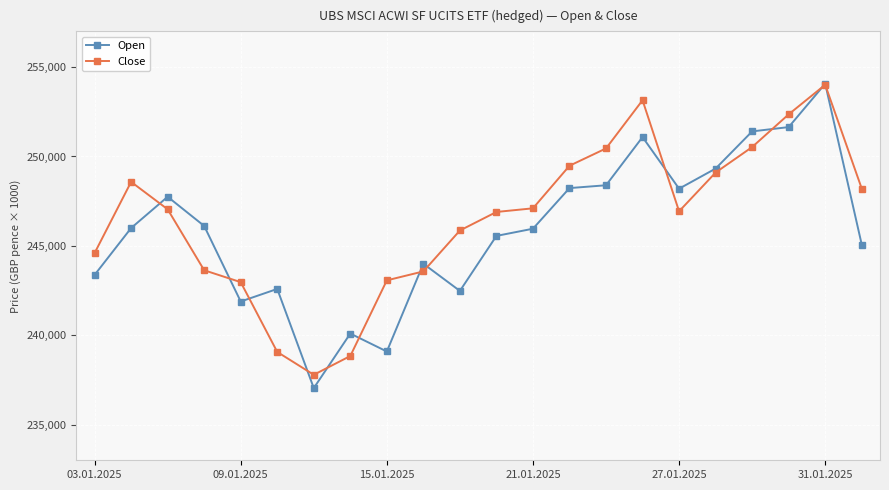

In Close, how many points are higher than both neighbors (excluding endpoints)?

3